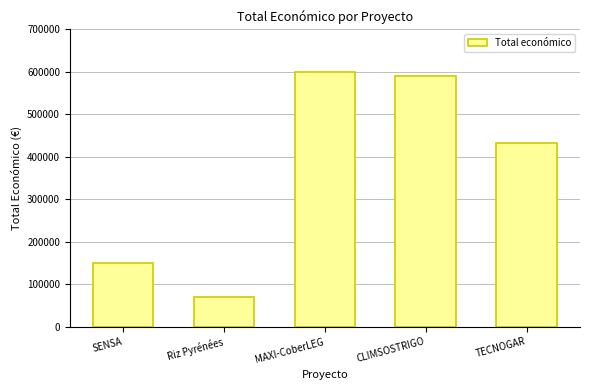

Rank the categories by value from highest to lowest.

MAXI-CoberLEG, CLIMSOSTRIGO, TECNOGAR, SENSA, Riz Pyrénées